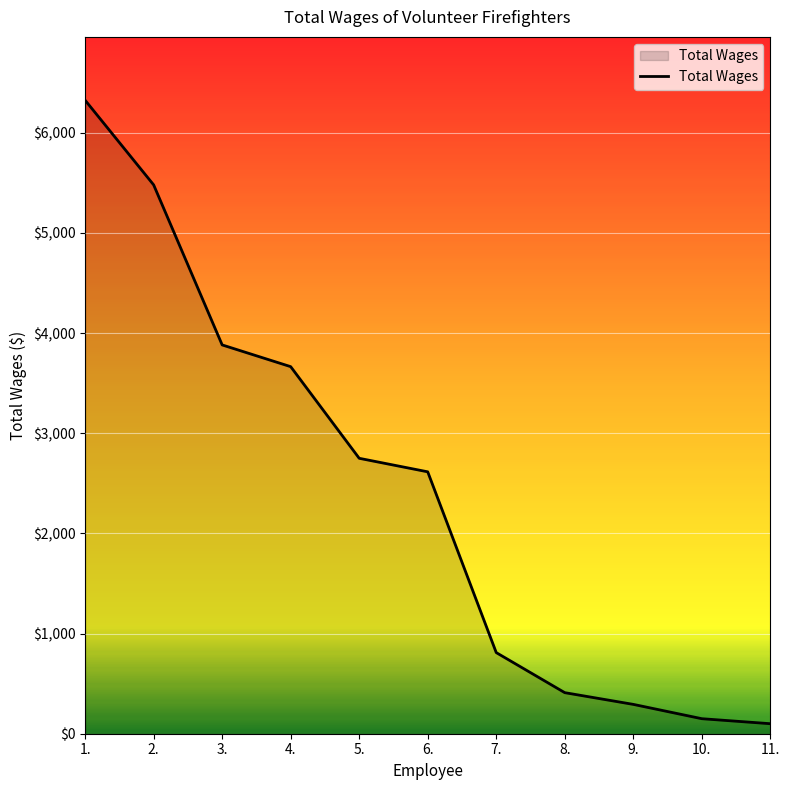

Does the chart display data point markers on the line(s)?

No